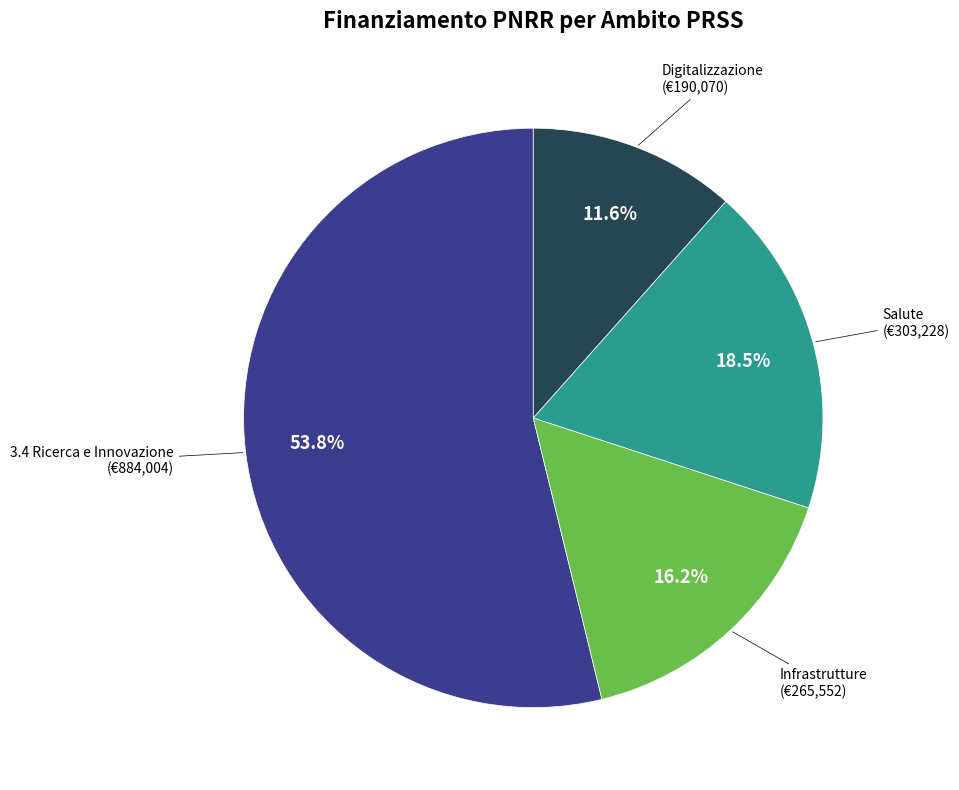

What is the smallest slice in the pie chart?

Digitalizzazione